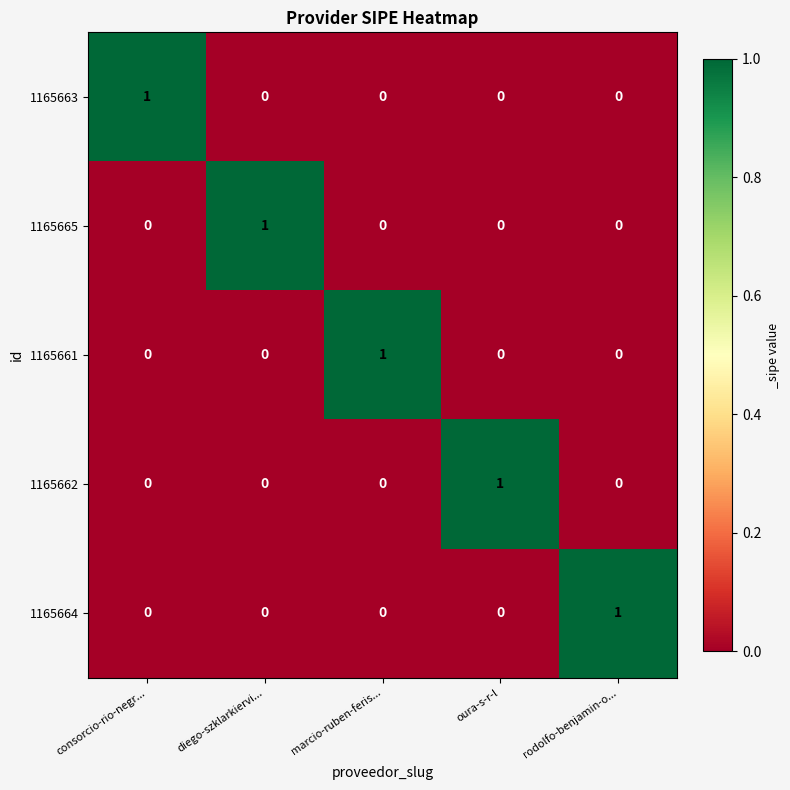

How many distinct data groups are displayed?

5